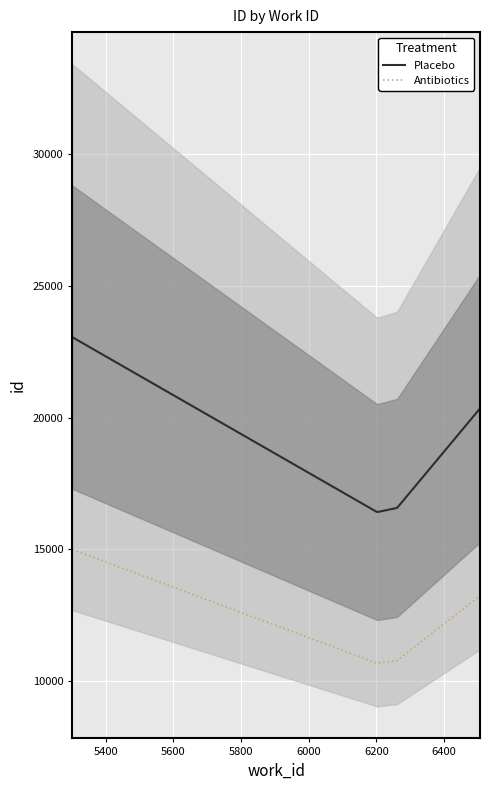

How many lines are shown in the chart?

1